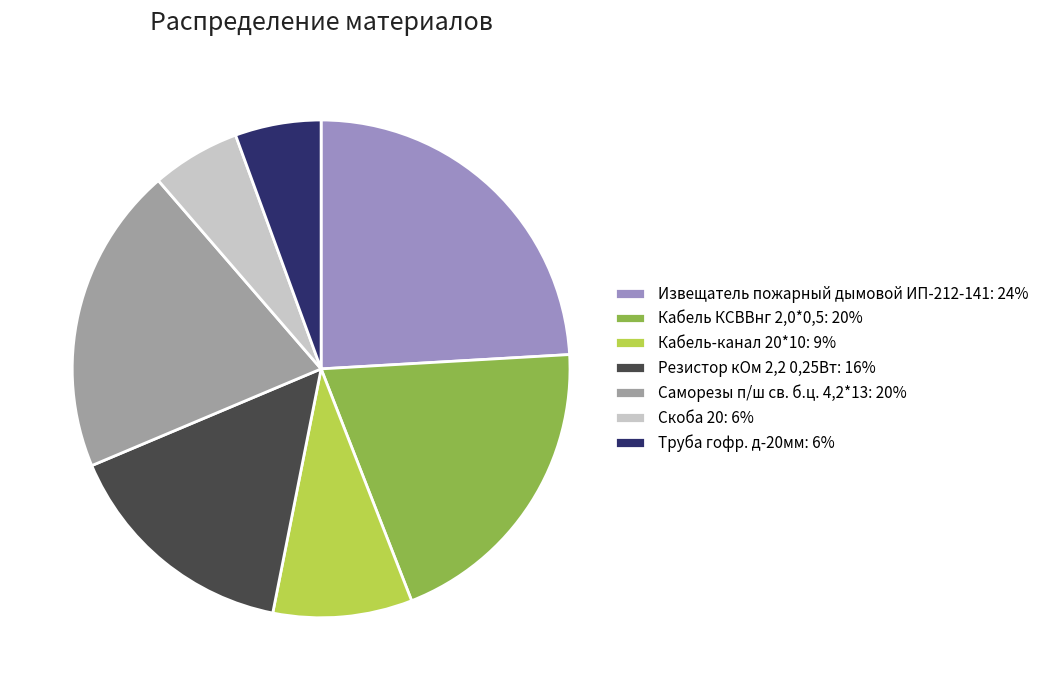

Is it true that Извещатель пожарный дымовой ИП-212-141 is 34% of the pie?

False